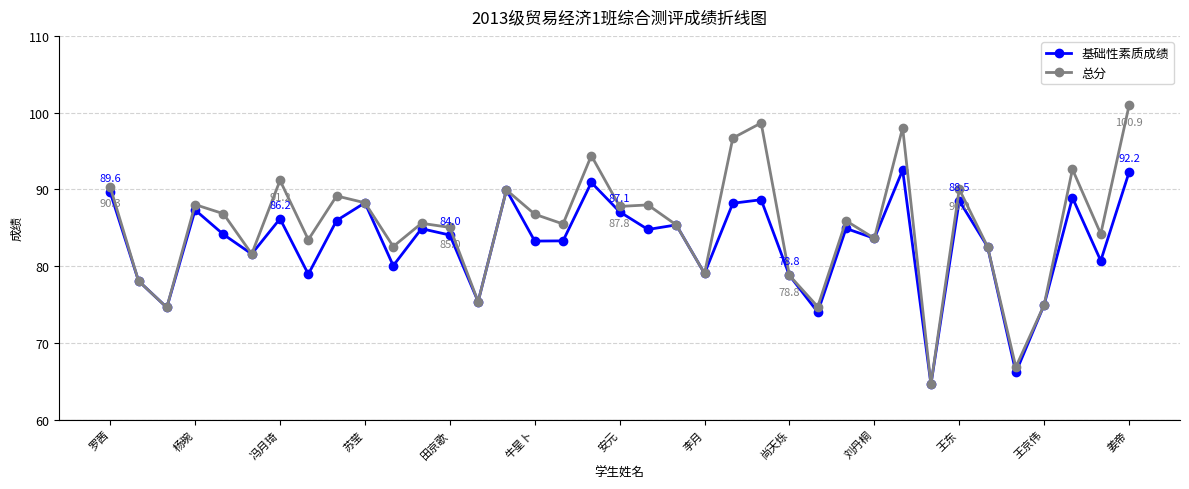

List the series in order of their overall mean, lowest first.

基础性素质成绩, 总分